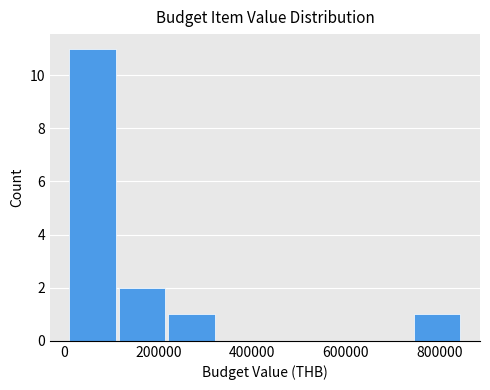

Which range on the x-axis has the tallest bar?

20000 to 120000